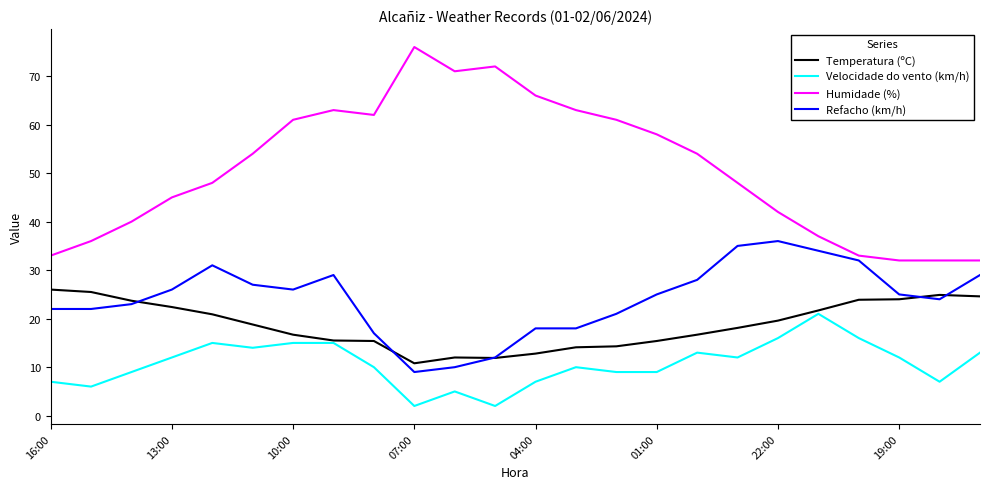

True or false: Humidade (%) and Temperatura (ºC) cross at least once.

False